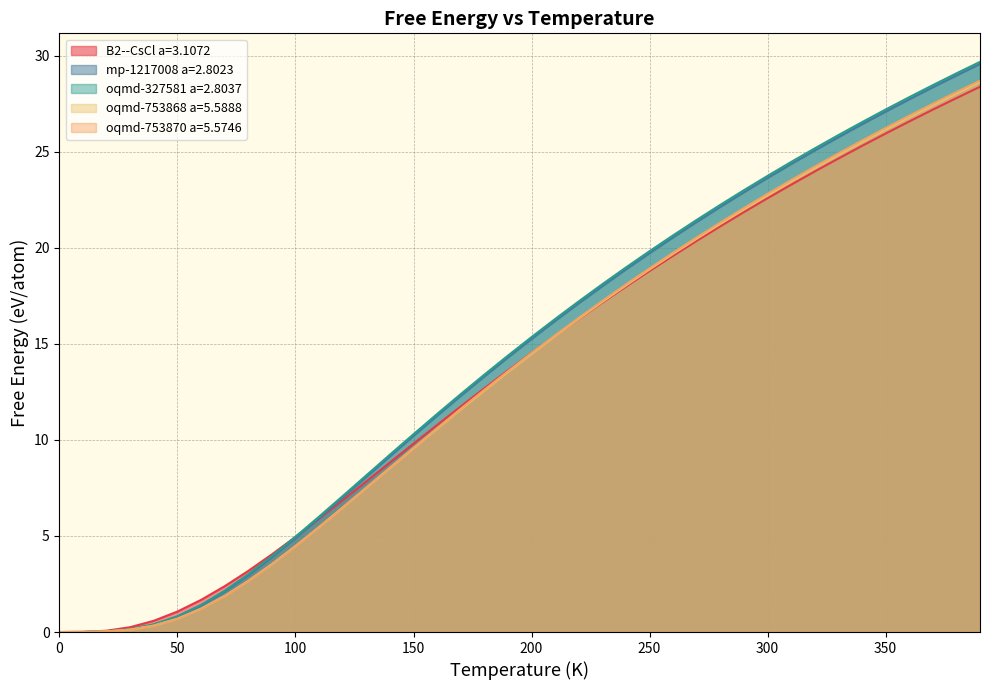

What is the difference between the mp-1217008 a=2.8023 values at 12 and 35?

20.1